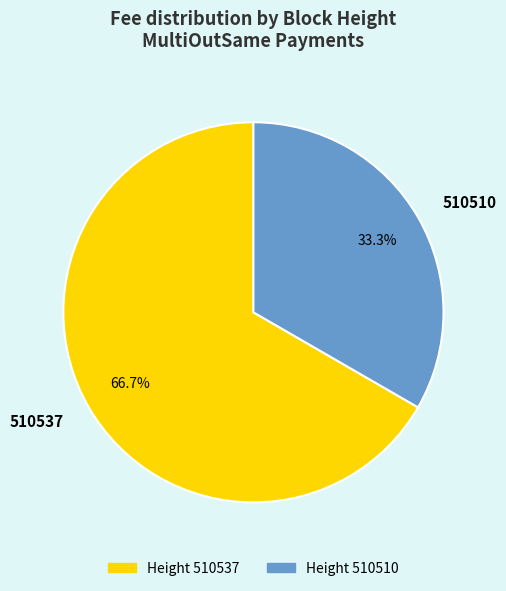

Which has a higher value, 510510 or 510537?

510537